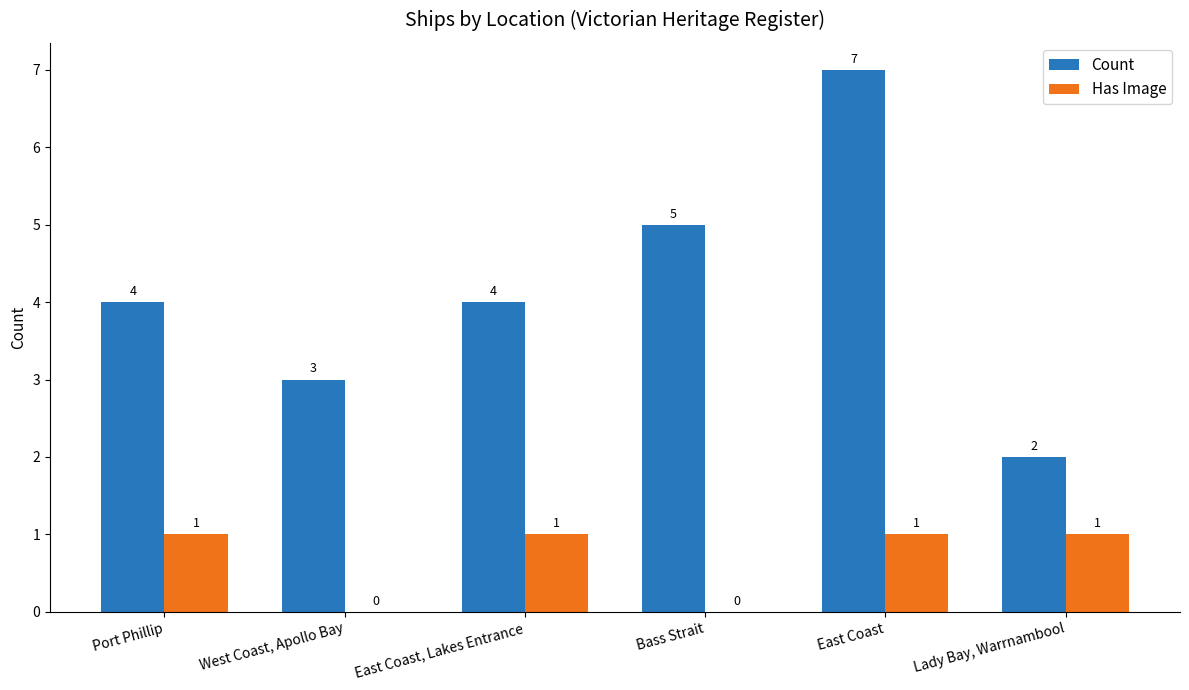

Which category has the highest value across all series?

East Coast